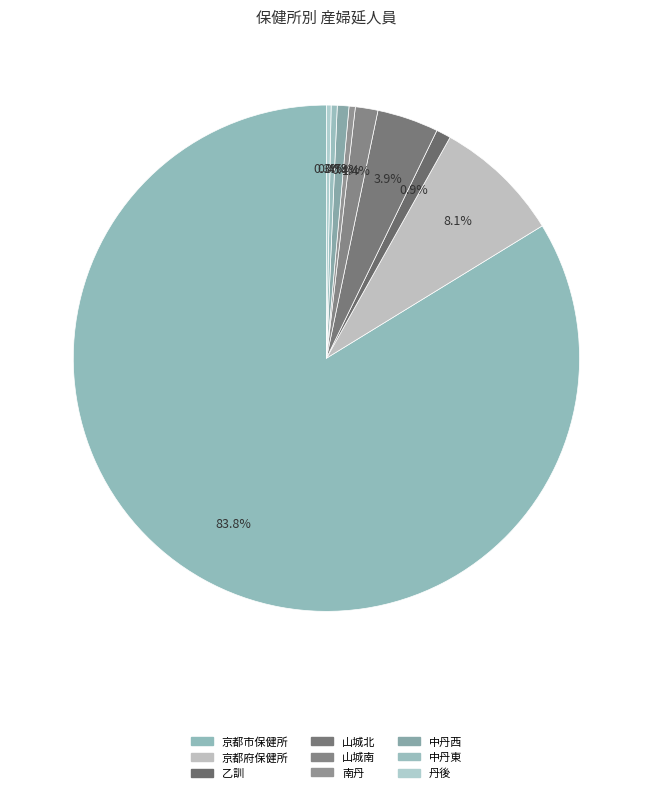

What is the largest slice in the pie chart?

京都市保健所